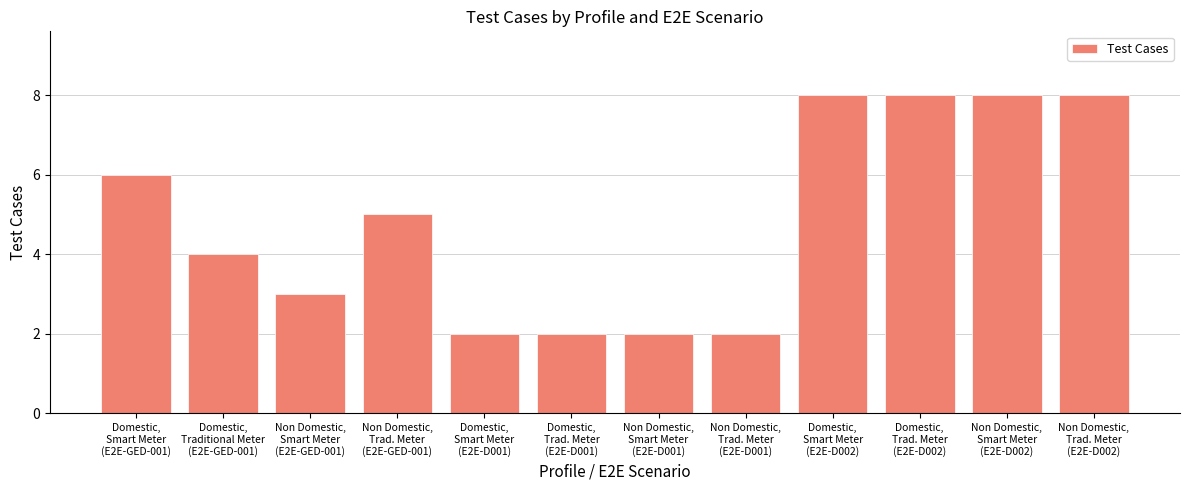

Reading left to right, what are all the values shown in this chart?

Domestic,
Smart Meter
(E2E-GED-001)=6	Domestic,
Traditional Meter
(E2E-GED-001)=4	Non Domestic,
Smart Meter
(E2E-GED-001)=3	Non Domestic,
Trad. Meter
(E2E-GED-001)=5	Domestic,
Smart Meter
(E2E-D001)=2	Domestic,
Trad. Meter
(E2E-D001)=2	Non Domestic,
Smart Meter
(E2E-D001)=2	Non Domestic,
Trad. Meter
(E2E-D001)=2	Domestic,
Smart Meter
(E2E-D002)=8	Domestic,
Trad. Meter
(E2E-D002)=8	Non Domestic,
Smart Meter
(E2E-D002)=8	Non Domestic,
Trad. Meter
(E2E-D002)=8